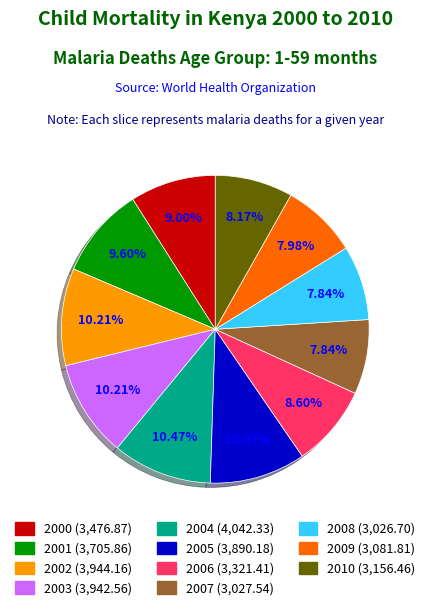

Combined, do 2010 and 2009 account for over 50%?

No